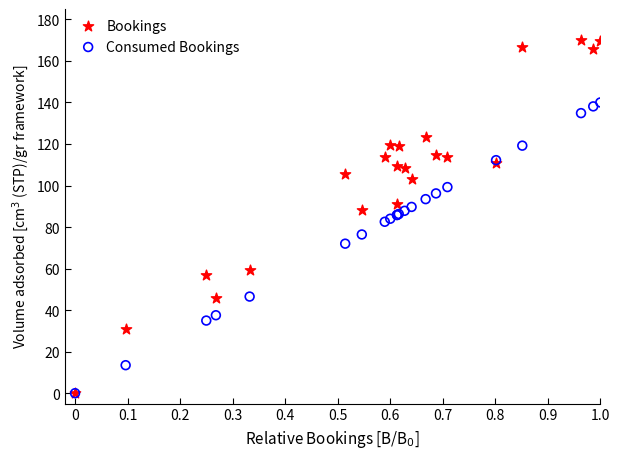

What are all the series names shown in the legend?

Bookings, Consumed Bookings